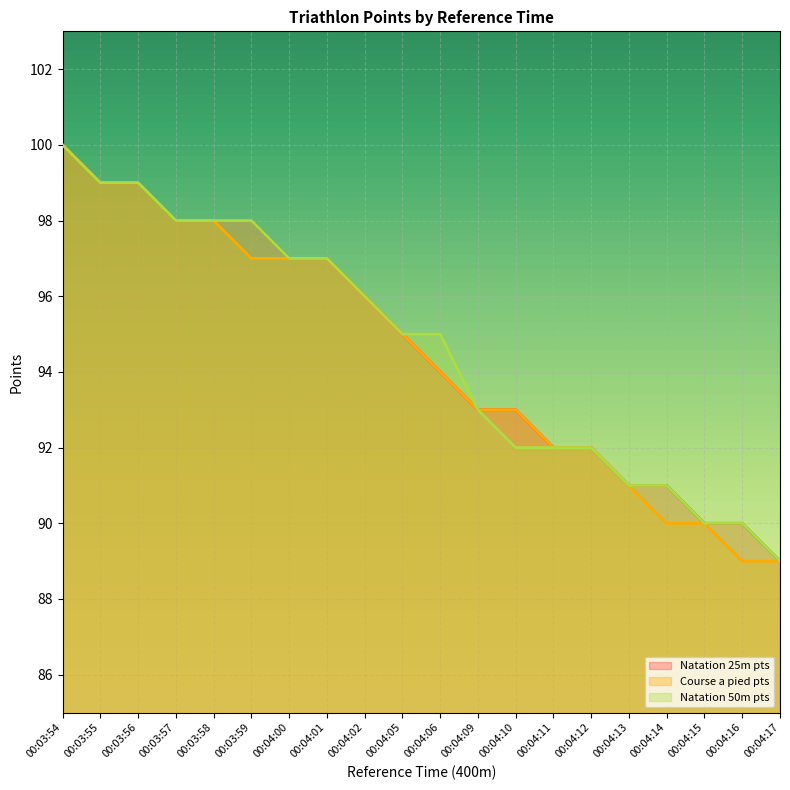

Is the value of Course a pied pts at 00:04:11 greater than the value of Natation 25m pts at 00:03:59?

No